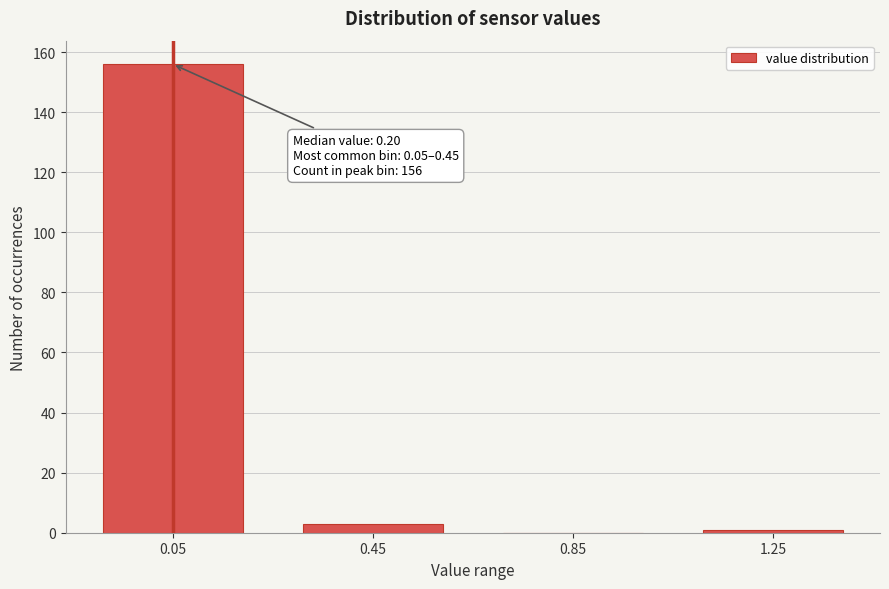

Reading left to right, transcribe all the data shown in this chart.

0.05=156	0.45=3	0.85=0	1.25=1